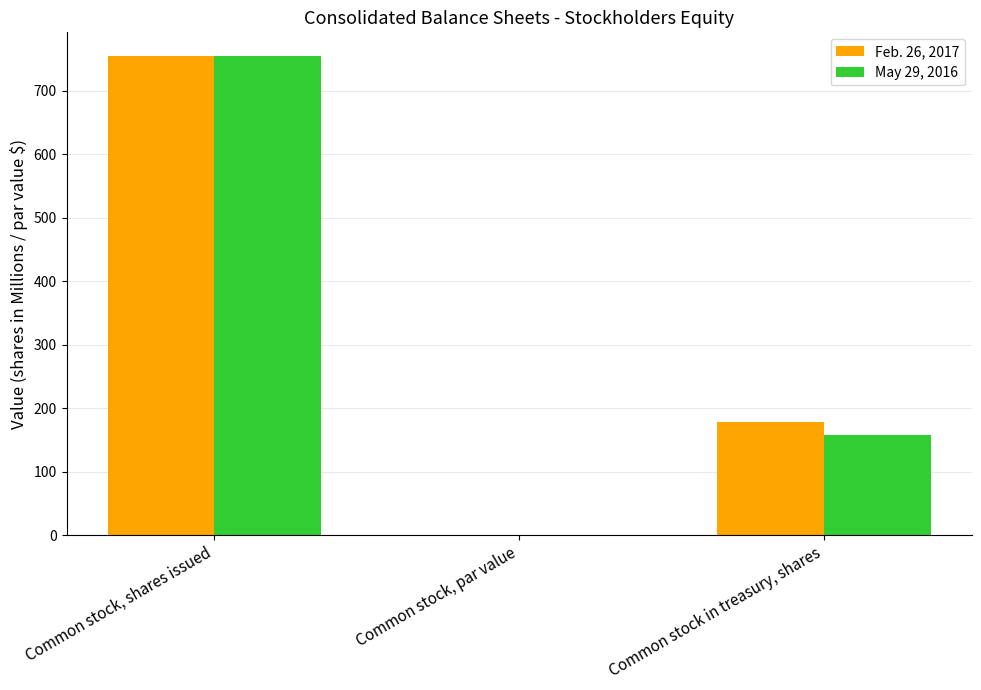

What is the sum of the Feb. 26, 2017 values at Common stock in treasury, shares and Common stock, shares issued?

933.1